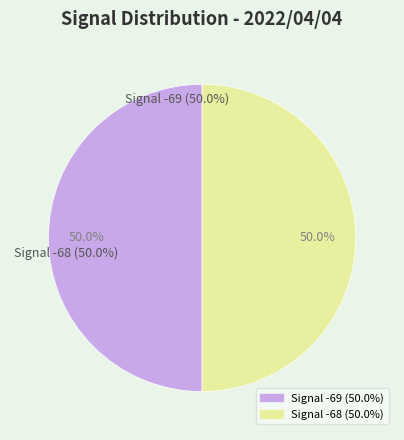

Count the number of slices in the pie.

2